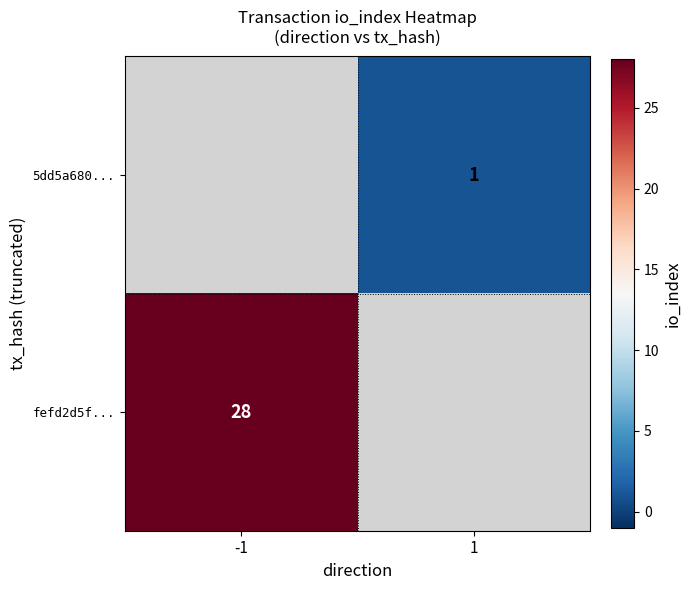

The value of fefd2d5f... at -1 is 28. True or false?

True